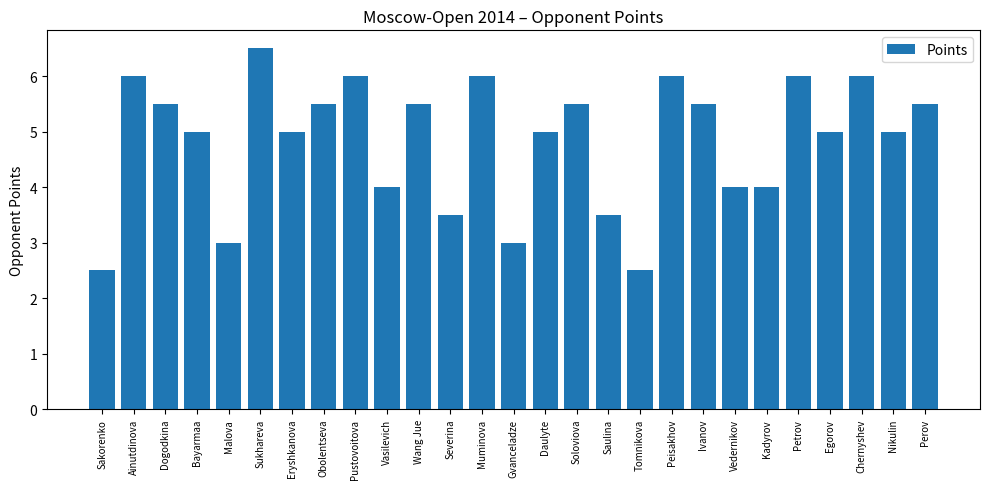

Reading left to right, transcribe all the data shown in this chart.

Sakorenko=2.5	Ainutdinova=6.0	Dogodkina=5.5	Bayarmaa=5.0	Malova=3.0	Sukhareva=6.5	Eryshkanova=5.0	Obolentseva=5.5	Pustovoitova=6.0	Vasilevich=4.0	Wang Jue=5.5	Severina=3.5	Muminova=6.0	Gvanceladze=3.0	Daulyte=5.0	Soloviova=5.5	Saulina=3.5	Tomnikova=2.5	Peisakhov=6.0	Ivanov=5.5	Vedernikov=4.0	Kadyrov=4.0	Petrov=6.0	Egorov=5.0	Chernyshev=6.0	Nikulin=5.0	Perov=5.5